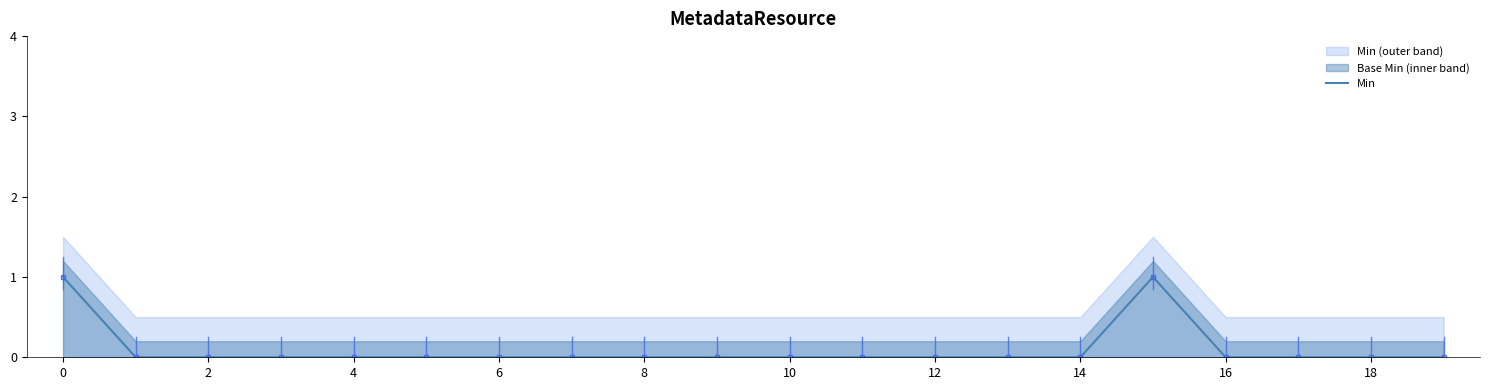

True or false: Min has a value of 0 at 8.

True